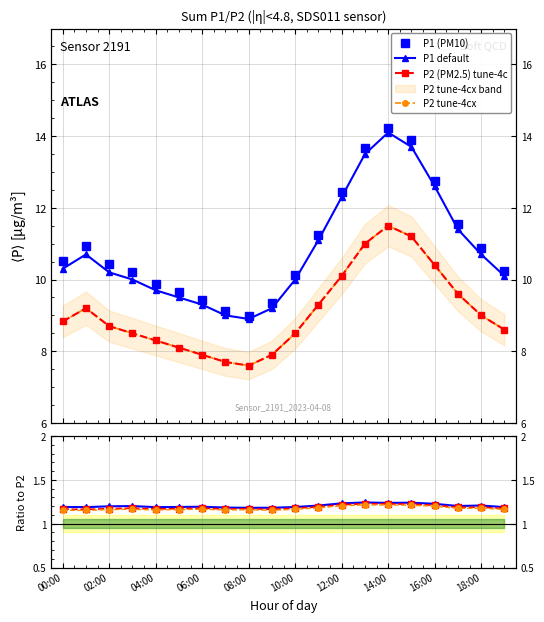

What is the value of the P1 point at the 9th from the left?

9.0